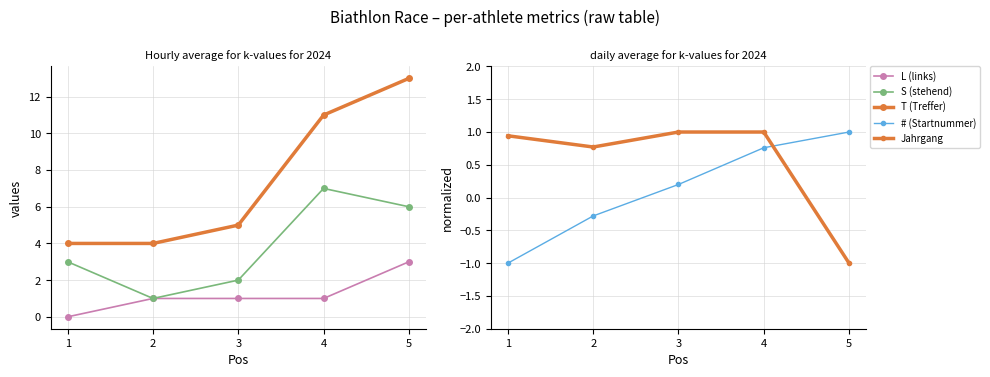

Reading right to left, list all the values displayed in this chart.

L (links): 3.0	1.0	1.0	1.0	0.0
S (stehend): 6.0	7.0	2.0	1.0	3.0
T (Treffer): 13.0	11.0	5.0	4.0	4.0
# (Startnummer): 1.0	0.8	0.2	-0.3	-1.0
Jahrgang: -1.0	1.0	1.0	0.8	0.9